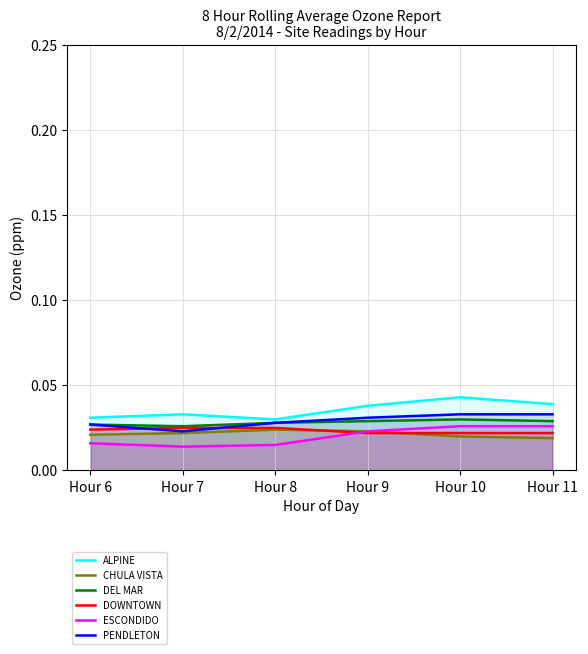

Reading left to right, transcribe all the data shown in this chart.

ALPINE: Hour 6=0.0	Hour 7=0.0	Hour 8=0.0	Hour 9=0.0	Hour 10=0.0	Hour 11=0.0
CHULA VISTA: Hour 6=0.0	Hour 7=0.0	Hour 8=0.0	Hour 9=0.0	Hour 10=0.0	Hour 11=0.0
DEL MAR: Hour 6=0.0	Hour 7=0.0	Hour 8=0.0	Hour 9=0.0	Hour 10=0.0	Hour 11=0.0
DOWNTOWN: Hour 6=0.0	Hour 7=0.0	Hour 8=0.0	Hour 9=0.0	Hour 10=0.0	Hour 11=0.0
ESCONDIDO: Hour 6=0.0	Hour 7=0.0	Hour 8=0.0	Hour 9=0.0	Hour 10=0.0	Hour 11=0.0
PENDLETON: Hour 6=0.0	Hour 7=0.0	Hour 8=0.0	Hour 9=0.0	Hour 10=0.0	Hour 11=0.0